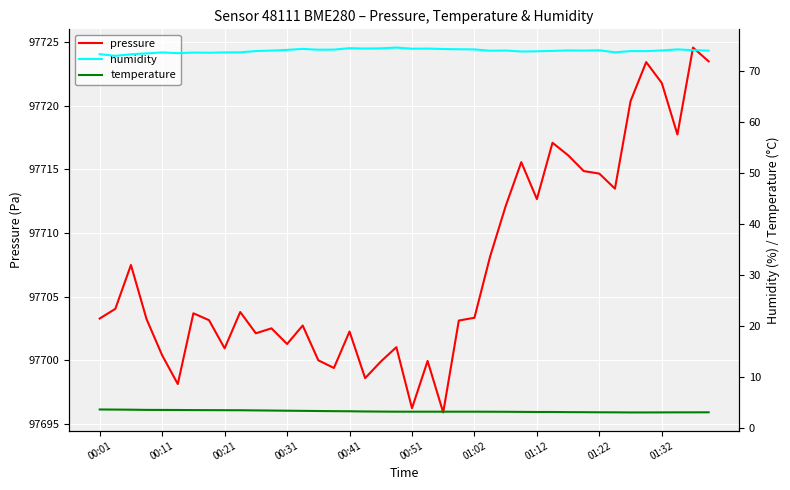

Does the chart display data point markers on the line(s)?

No